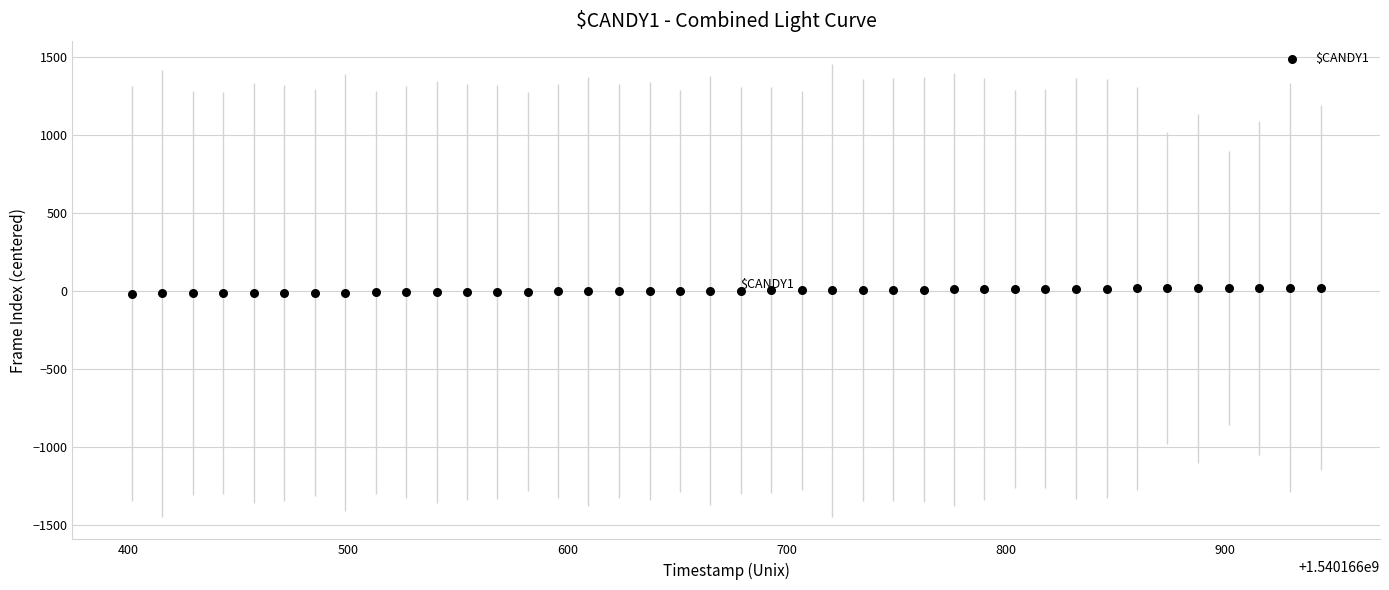

What is the range of Y values (max minus min)?

39.0